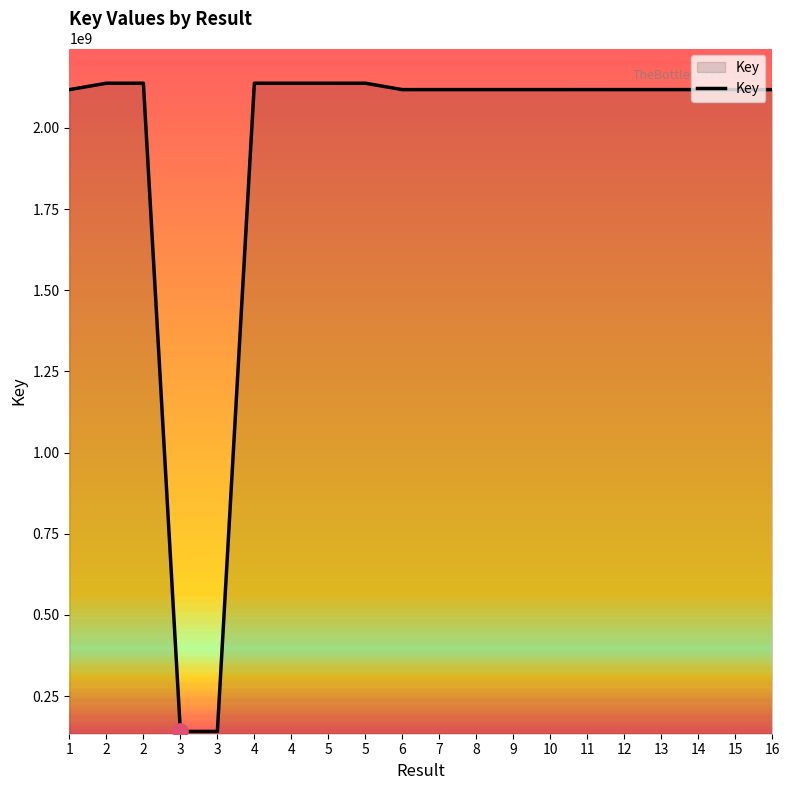

How many lines are shown in the chart?

1